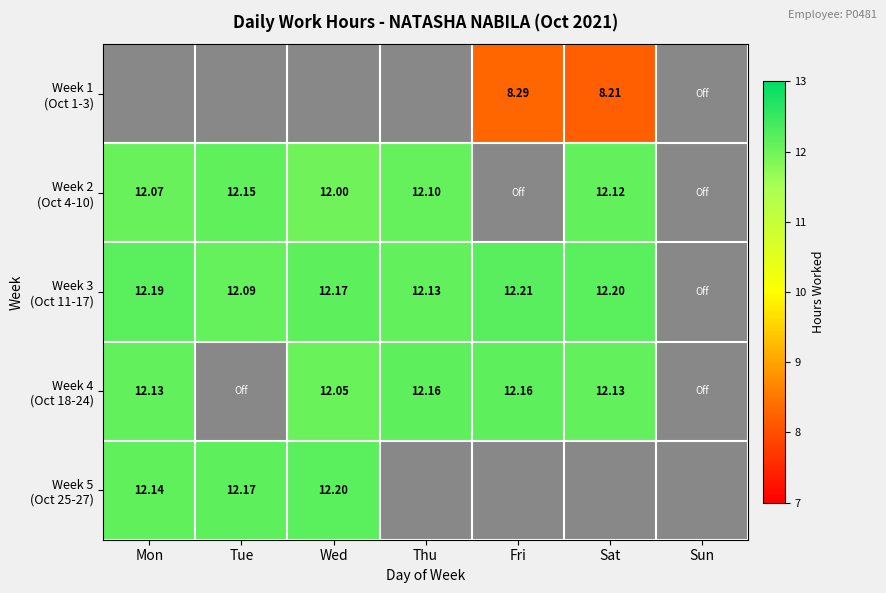

At which category does the chart reach its minimum across all series?

Sat